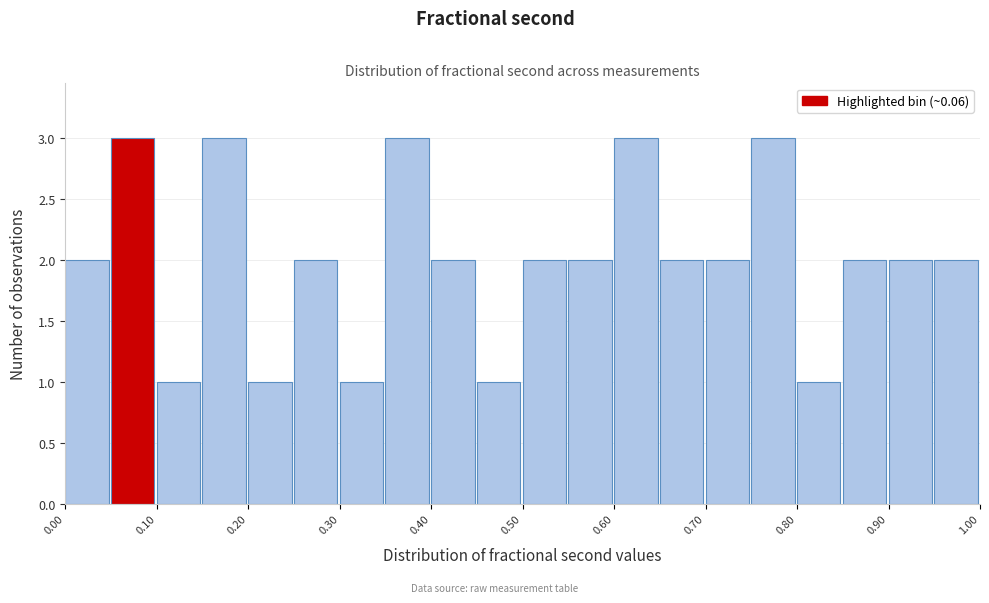

Reading left to right, list every bar in this chart as the range it spans on the x-axis followed by its height. The values are not printed on the chart, so give them approximately, as read against the axis.

0.00 to 0.05: 2
0.05 to 0.10: 3
0.10 to 0.15: 1
0.15 to 0.20: 3
0.20 to 0.25: 1
0.25 to 0.30: 2
0.30 to 0.35: 1
0.35 to 0.40: 3
0.40 to 0.45: 2
0.45 to 0.50: 1
0.50 to 0.55: 2
0.55 to 0.60: 2
0.60 to 0.65: 3
0.65 to 0.70: 2
0.70 to 0.75: 2
0.75 to 0.80: 3
0.80 to 0.85: 1
0.85 to 0.90: 2
0.90 to 0.95: 2
0.95 to 1.00: 2